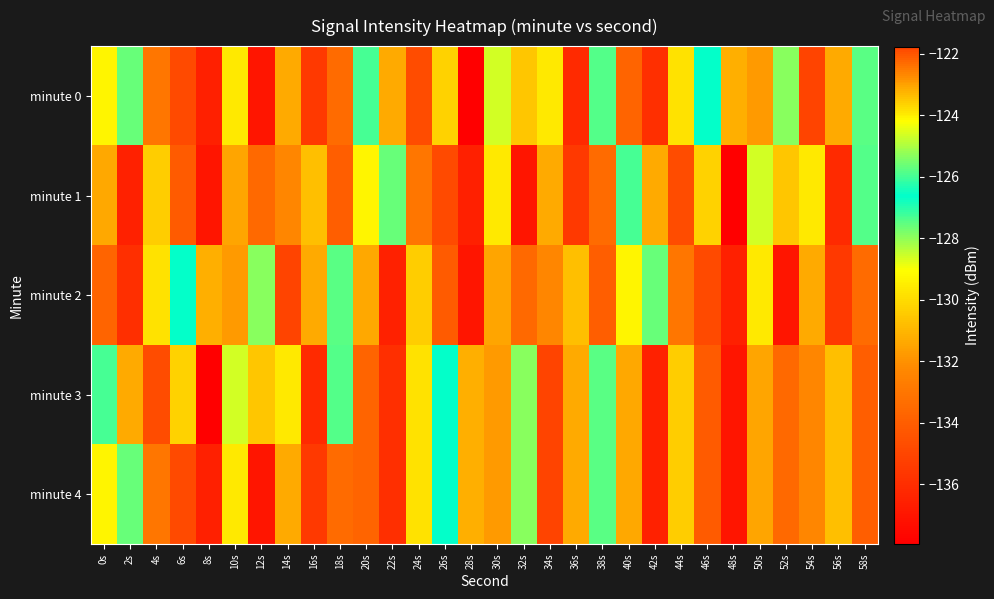

Which series has the widest spread of values?

minute 0